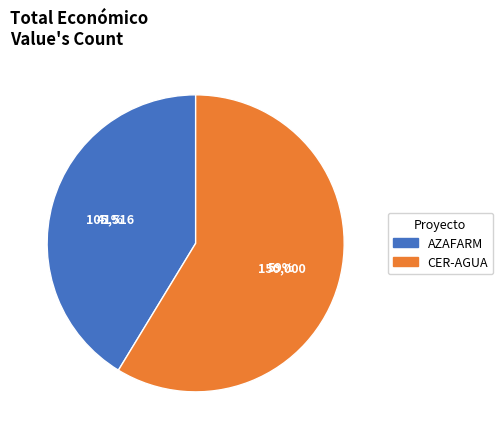

Is there any slice that represents more than half of the pie?

Yes